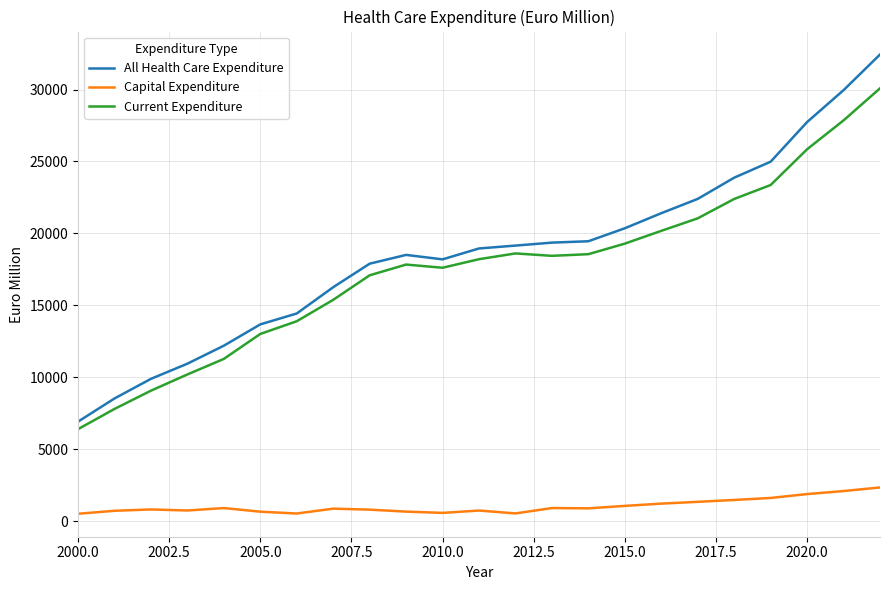

What are all the series names shown in the legend?

All Health Care Expenditure, Capital Expenditure, Current Expenditure